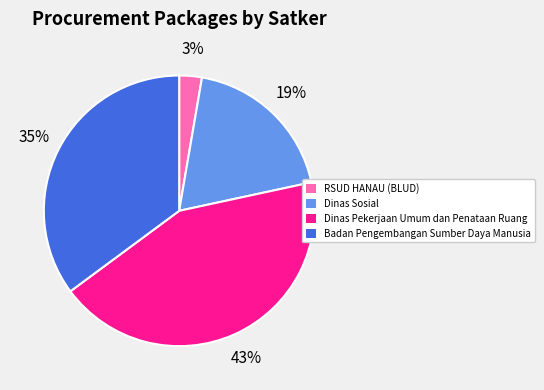

Is there a majority slice in this chart?

No